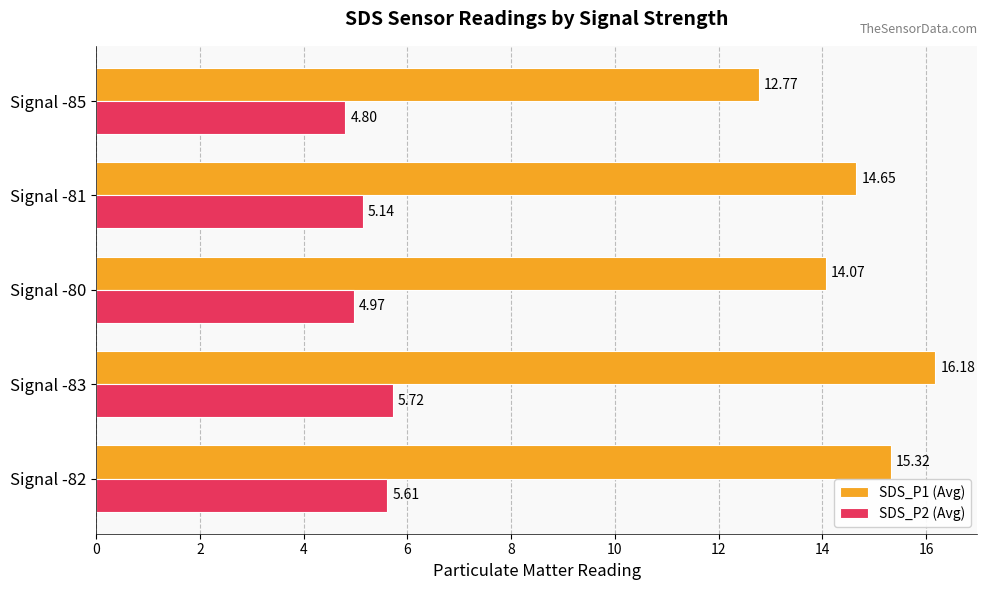

Rank the categories by SDS_P1 (Avg) value from lowest to highest.

Signal -85, Signal -80, Signal -81, Signal -82, Signal -83